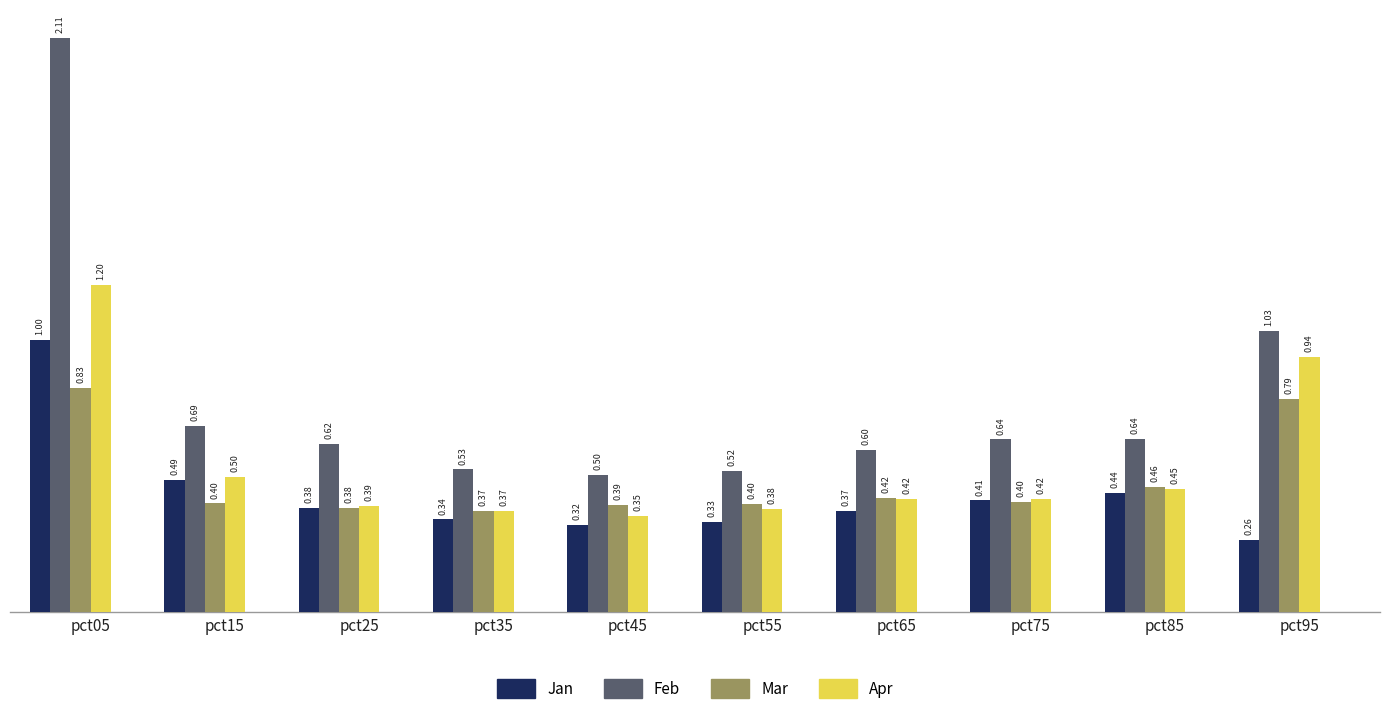

What is the value of the Apr bar at the 3rd from the left?

0.4